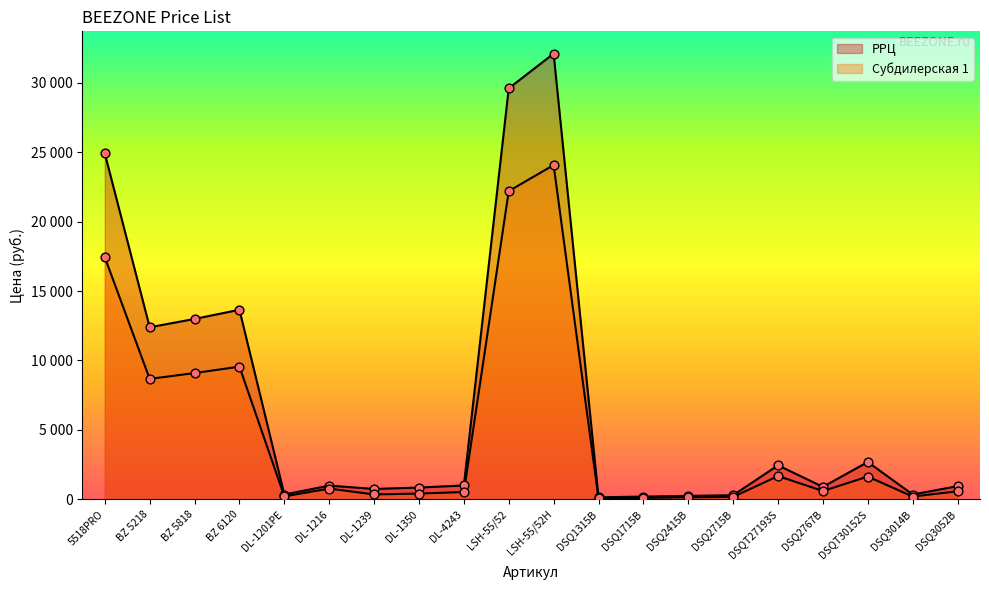

Which series reaches the maximum Y coordinate?

РРЦ